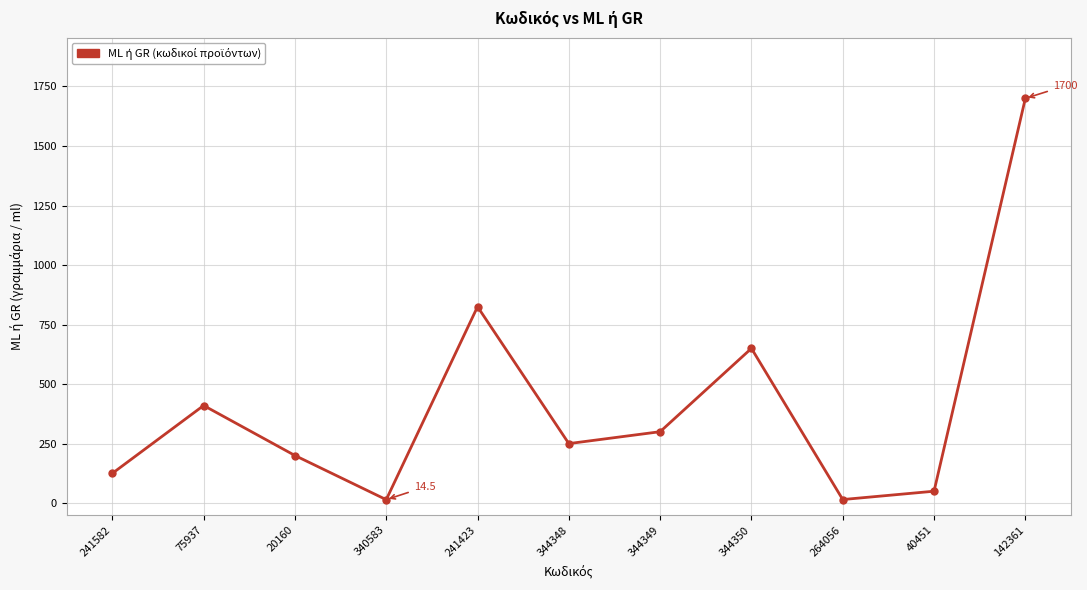

Approximately how many times larger is the value at 20160 compared to 142361?

0.1